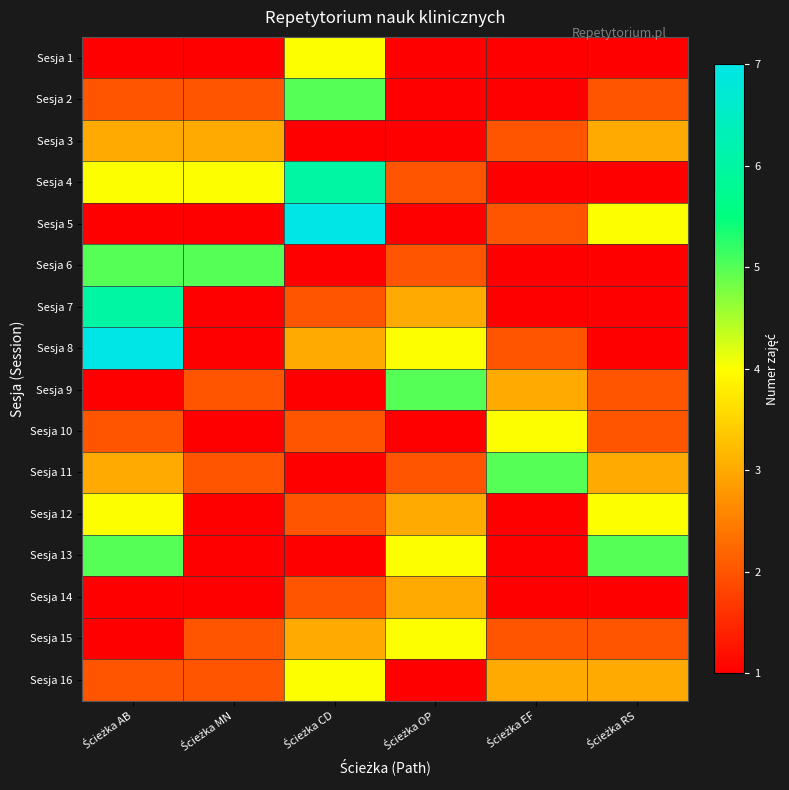

Reading left to right, what are all the values shown in this chart?

Sesja 1: Ścieżka AB=1	Ścieżka MN=1	Ścieżka CD=4	Ścieżka OP=1	Ścieżka EF=1	Ścieżka RS=1
Sesja 2: Ścieżka AB=2	Ścieżka MN=2	Ścieżka CD=5	Ścieżka OP=1	Ścieżka EF=1	Ścieżka RS=2
Sesja 3: Ścieżka AB=3	Ścieżka MN=3	Ścieżka CD=1	Ścieżka OP=1	Ścieżka EF=2	Ścieżka RS=3
Sesja 4: Ścieżka AB=4	Ścieżka MN=4	Ścieżka CD=6	Ścieżka OP=2	Ścieżka EF=1	Ścieżka RS=1
Sesja 5: Ścieżka AB=1	Ścieżka MN=1	Ścieżka CD=7	Ścieżka OP=1	Ścieżka EF=2	Ścieżka RS=4
Sesja 6: Ścieżka AB=5	Ścieżka MN=5	Ścieżka CD=1	Ścieżka OP=2	Ścieżka EF=1	Ścieżka RS=1
Sesja 7: Ścieżka AB=6	Ścieżka MN=1	Ścieżka CD=2	Ścieżka OP=3	Ścieżka EF=1	Ścieżka RS=1
Sesja 8: Ścieżka AB=7	Ścieżka MN=1	Ścieżka CD=3	Ścieżka OP=4	Ścieżka EF=2	Ścieżka RS=1
Sesja 9: Ścieżka AB=1	Ścieżka MN=2	Ścieżka CD=1	Ścieżka OP=5	Ścieżka EF=3	Ścieżka RS=2
Sesja 10: Ścieżka AB=2	Ścieżka MN=1	Ścieżka CD=2	Ścieżka OP=1	Ścieżka EF=4	Ścieżka RS=2
Sesja 11: Ścieżka AB=3	Ścieżka MN=2	Ścieżka CD=1	Ścieżka OP=2	Ścieżka EF=5	Ścieżka RS=3
Sesja 12: Ścieżka AB=4	Ścieżka MN=1	Ścieżka CD=2	Ścieżka OP=3	Ścieżka EF=1	Ścieżka RS=4
Sesja 13: Ścieżka AB=5	Ścieżka MN=1	Ścieżka CD=1	Ścieżka OP=4	Ścieżka EF=1	Ścieżka RS=5
Sesja 14: Ścieżka AB=1	Ścieżka MN=1	Ścieżka CD=2	Ścieżka OP=3	Ścieżka EF=1	Ścieżka RS=1
Sesja 15: Ścieżka AB=1	Ścieżka MN=2	Ścieżka CD=3	Ścieżka OP=4	Ścieżka EF=2	Ścieżka RS=2
Sesja 16: Ścieżka AB=2	Ścieżka MN=2	Ścieżka CD=4	Ścieżka OP=1	Ścieżka EF=3	Ścieżka RS=3